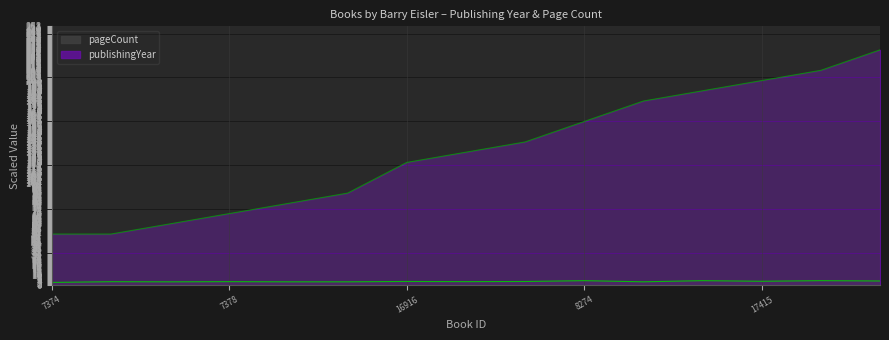

True or false: publishingYear has more than 1 points higher than both neighbors.

False